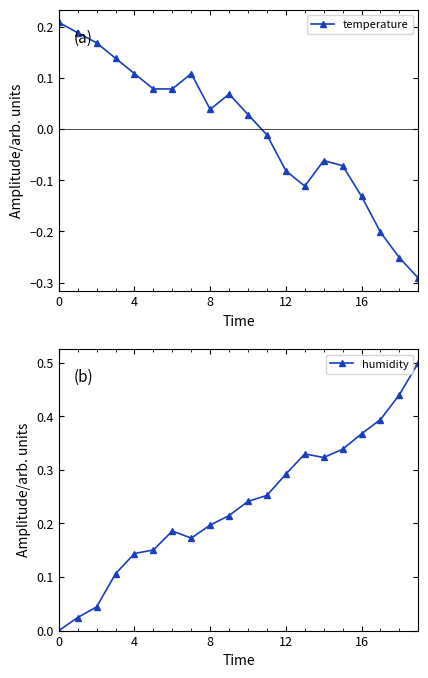

Where is the first local maximum for temperature?

7